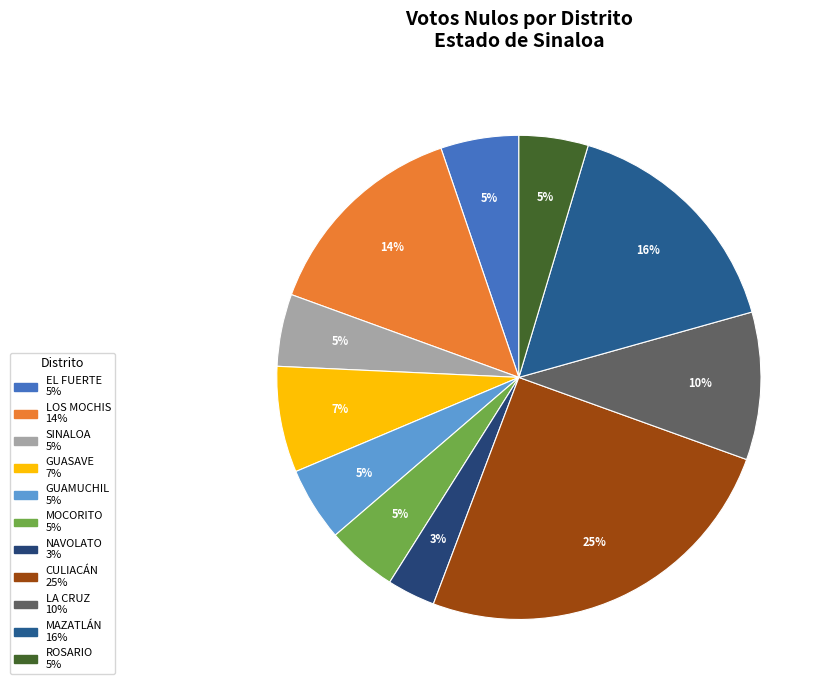

How many slices are in this pie chart?

11